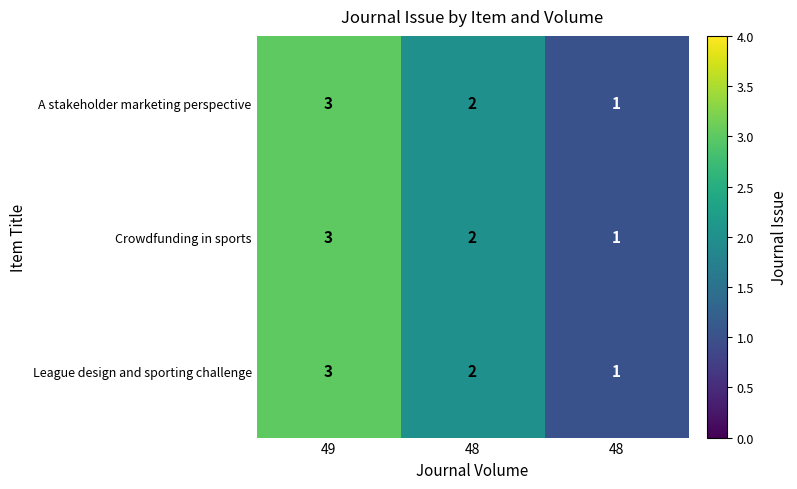

How many data points does each series have?

3